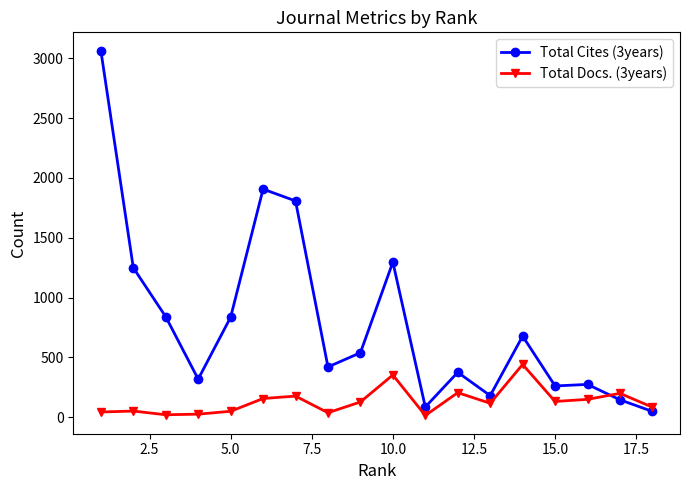

True or false: Total Docs. (3years) has more than 1 points higher than both neighbors.

True